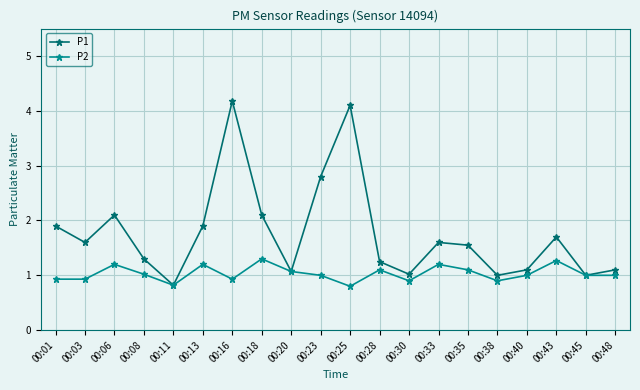

At which label does P1 reach its peak?

00:16